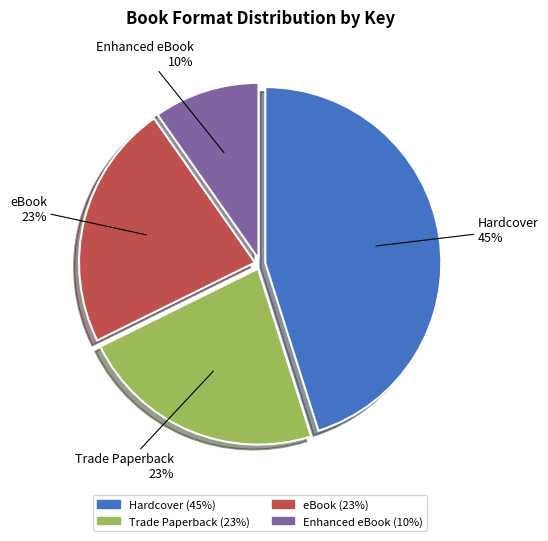

Which slice is the largest?

Hardcover